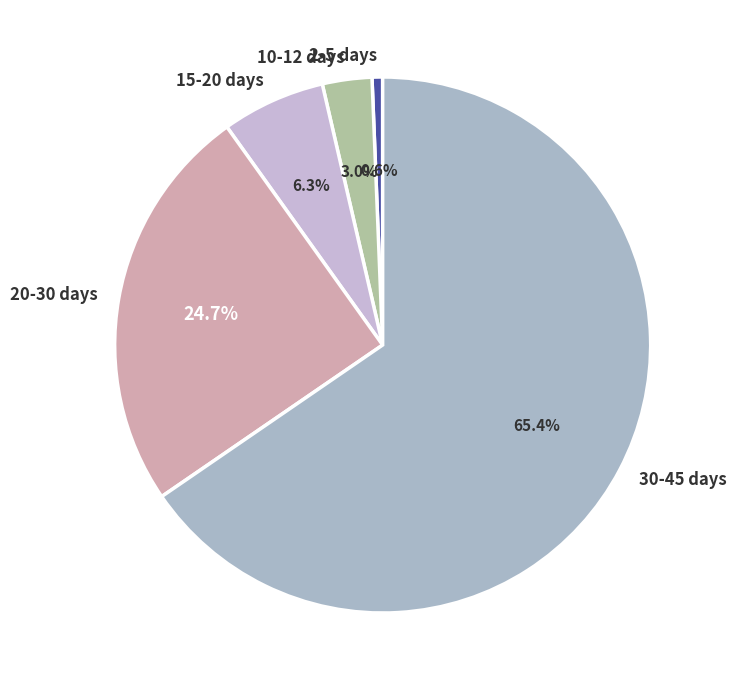

Which has a higher value, 30-45 days or 10-12 days?

30-45 days